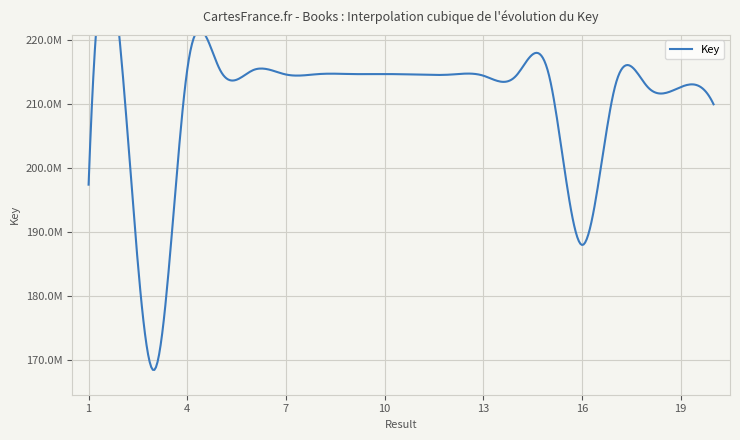

True or false: the data shows 187950332 at 16.

True